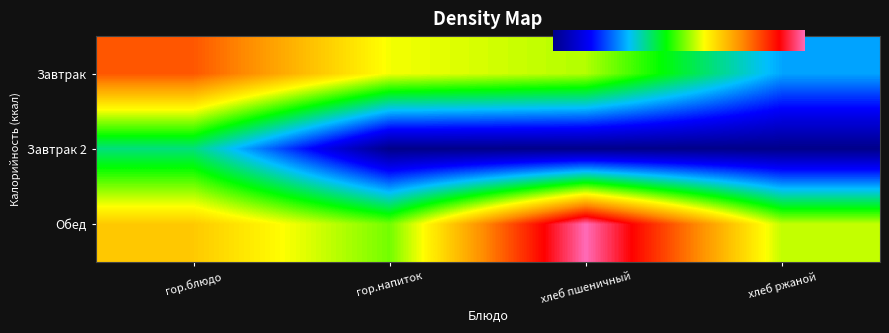

How many data points does each series have?

4